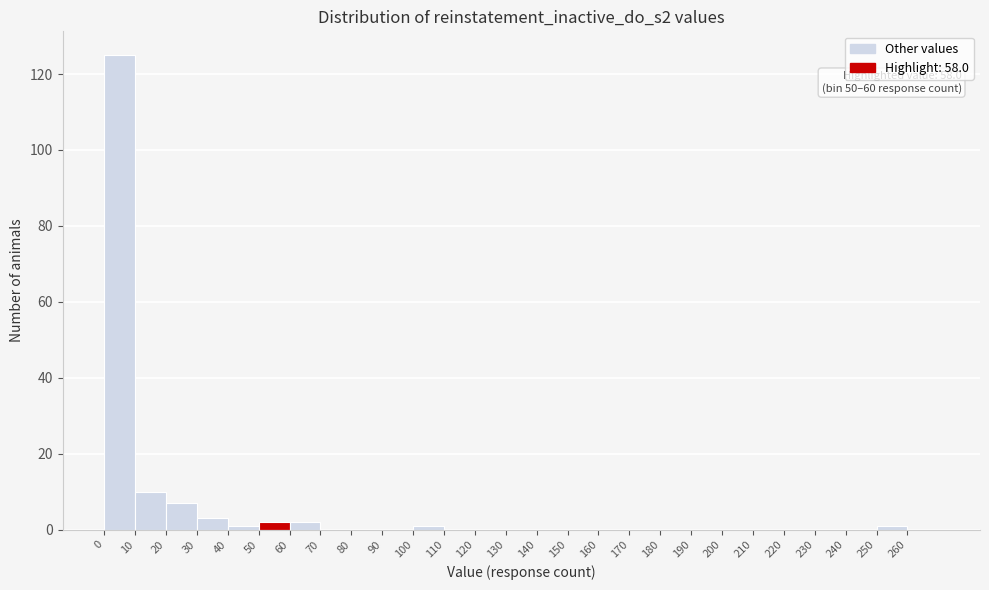

Over which range of the x-axis is the bar tallest?

0 to 10